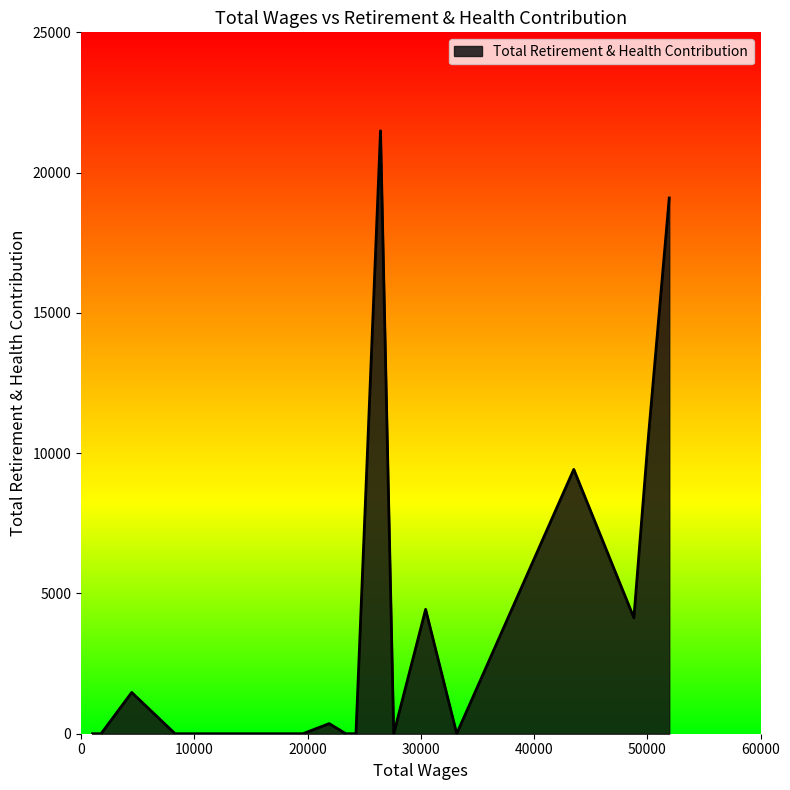

What is the maximum value shown in the chart?

21491